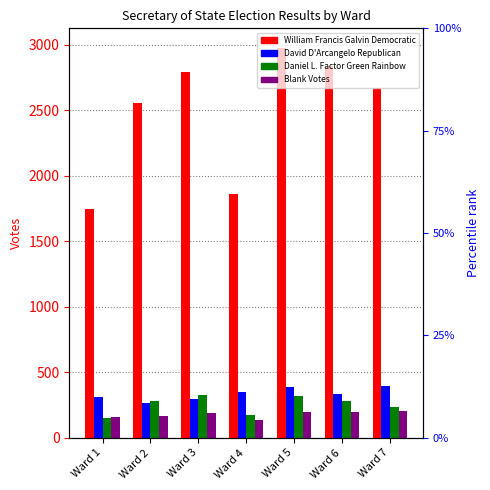

At which category does the chart reach its peak across all series?

Ward 5